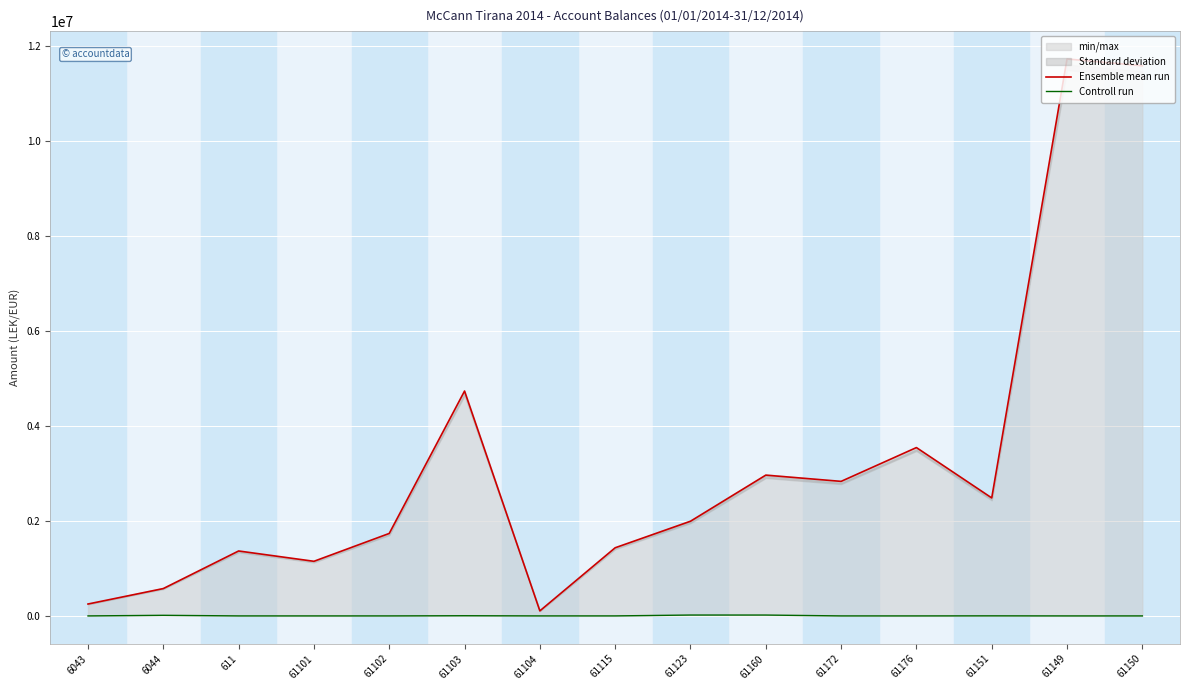

The value of Controll run at 6044 is 5741.4. True or false?

False